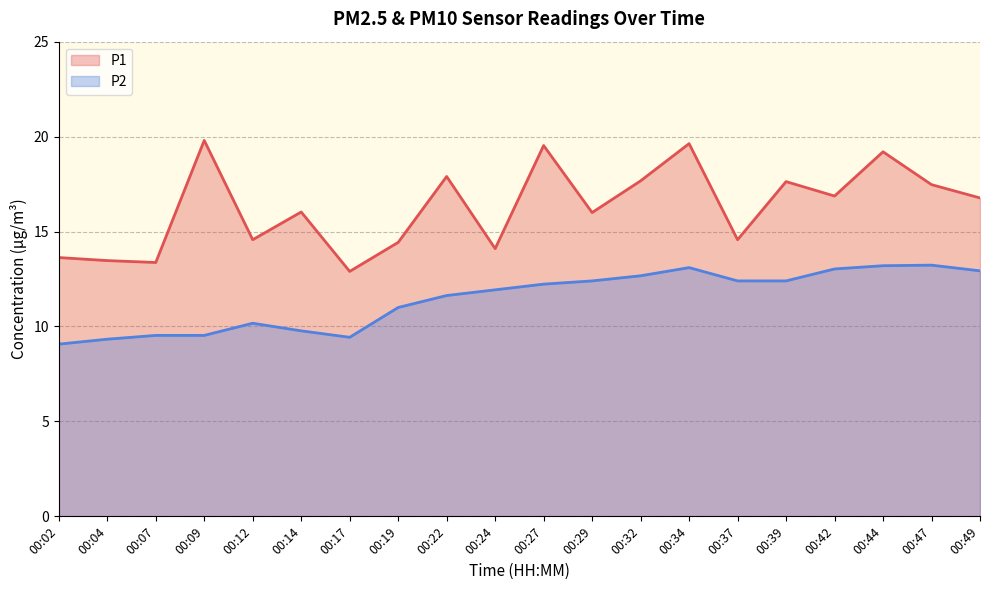

Is the value of P1 at 00:47 greater than the value of P2 at 00:27?

Yes